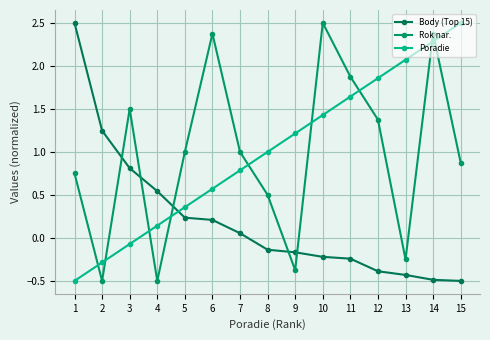

How many values in the Rok nar. series are below 1?

7